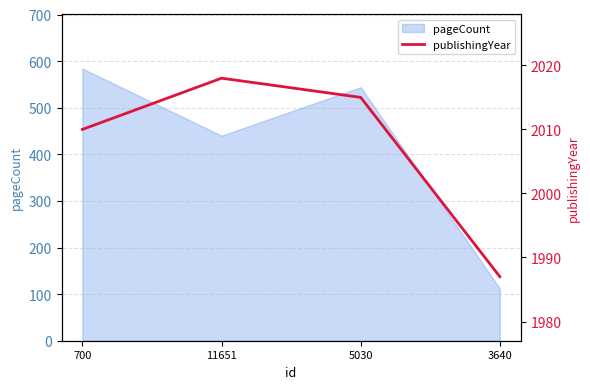

Which category has the highest value across all series?

11651